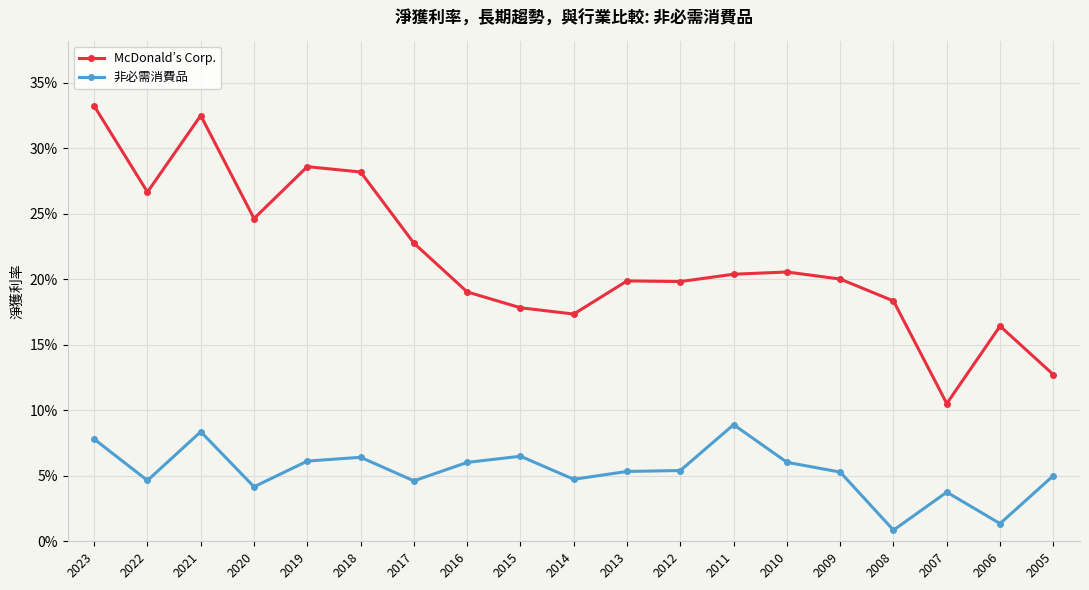

Does the chart have visible grid lines?

Yes